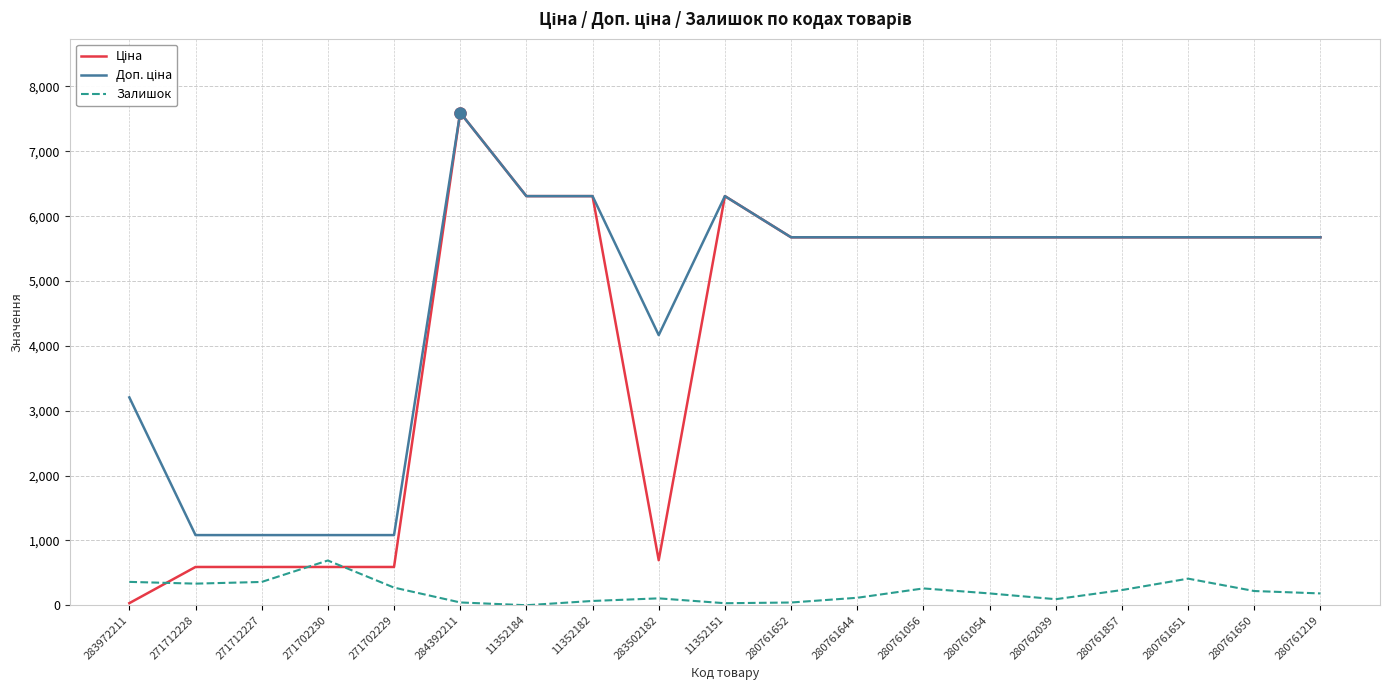

Which series changed the most between 280762039 and 280761857?

Залишок